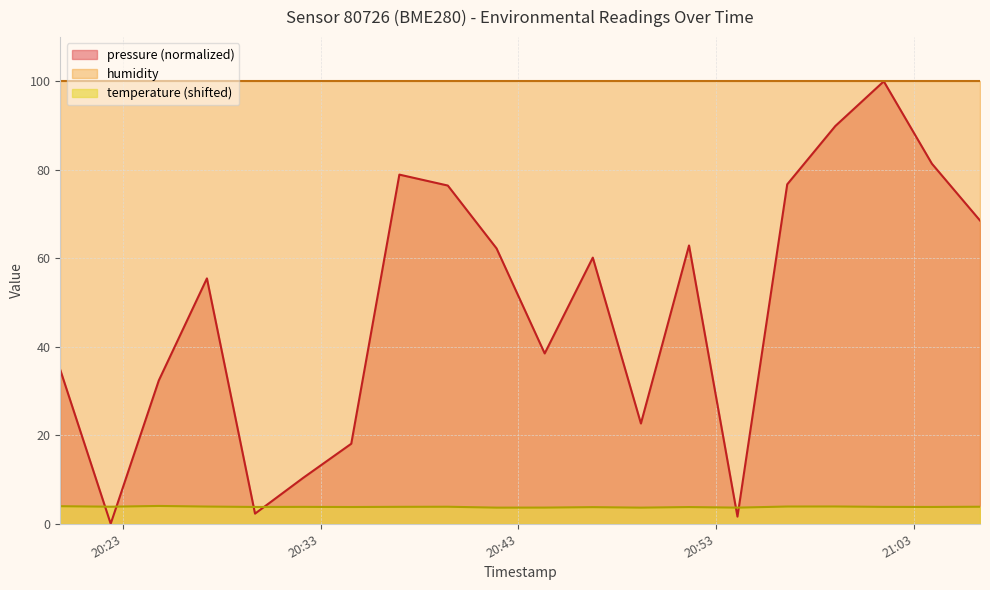

The value of pressure at 2024-02-26T21:01:29 is 135.4. True or false?

False